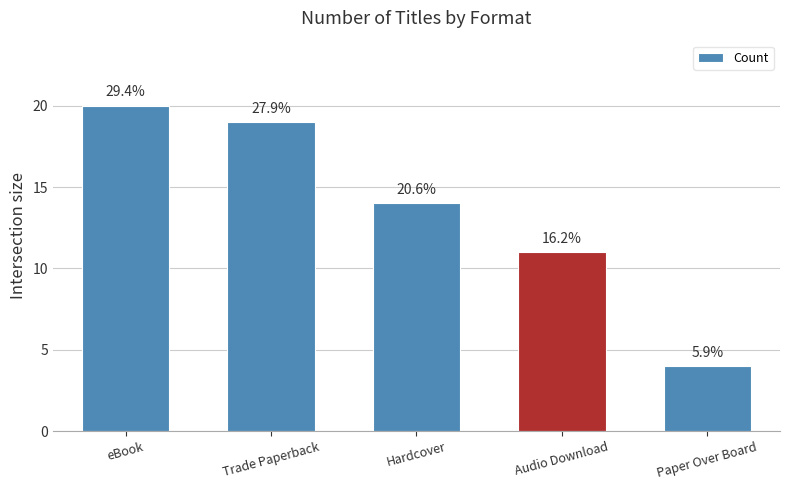

Are the bars horizontal?

No